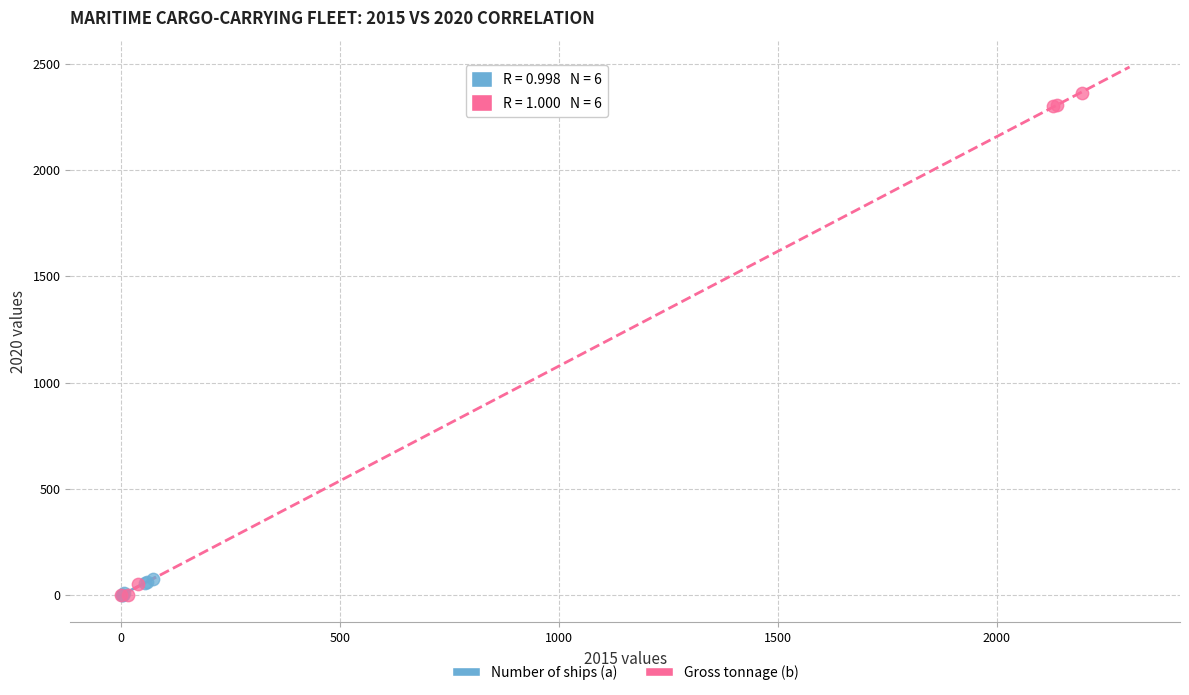

Which series reaches the maximum Y coordinate?

Gross tonnage (b)